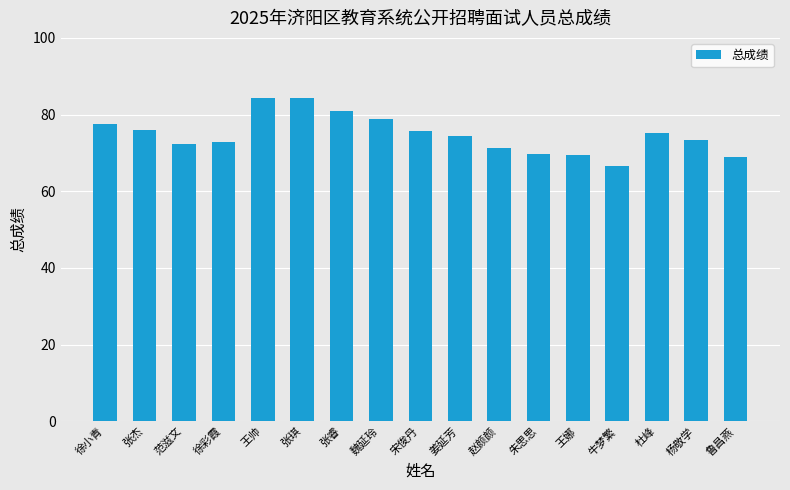

Is it true that the value at 宋俊丹 is 100.8?

False